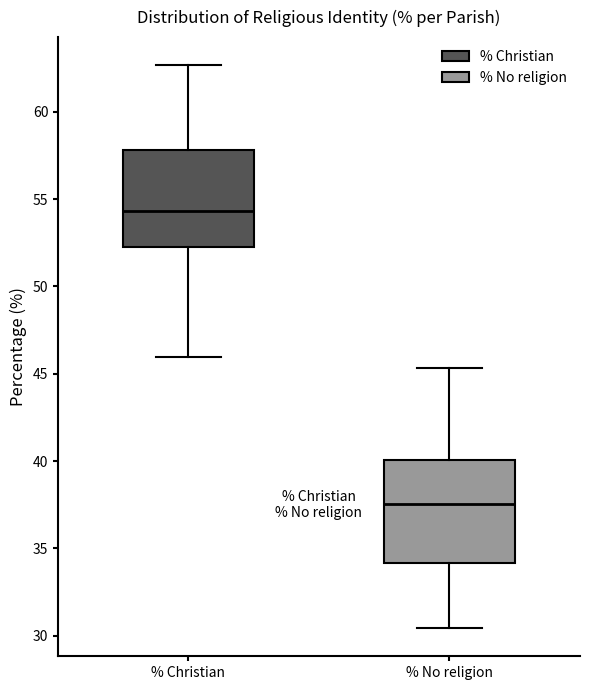

Reading left to right, transcribe this box plot: for each box, give where its median line is, the range the box spans, and where its two whiskers end, as read against the y-axis. The values are not printed on the chart, so give them approximately, as read against the axis.

% Christian: median 54.5, box 52.0 to 58.0, whiskers 46.0 to 62.5
% No religion: median 37.5, box 34.0 to 40.0, whiskers 30.5 to 45.5